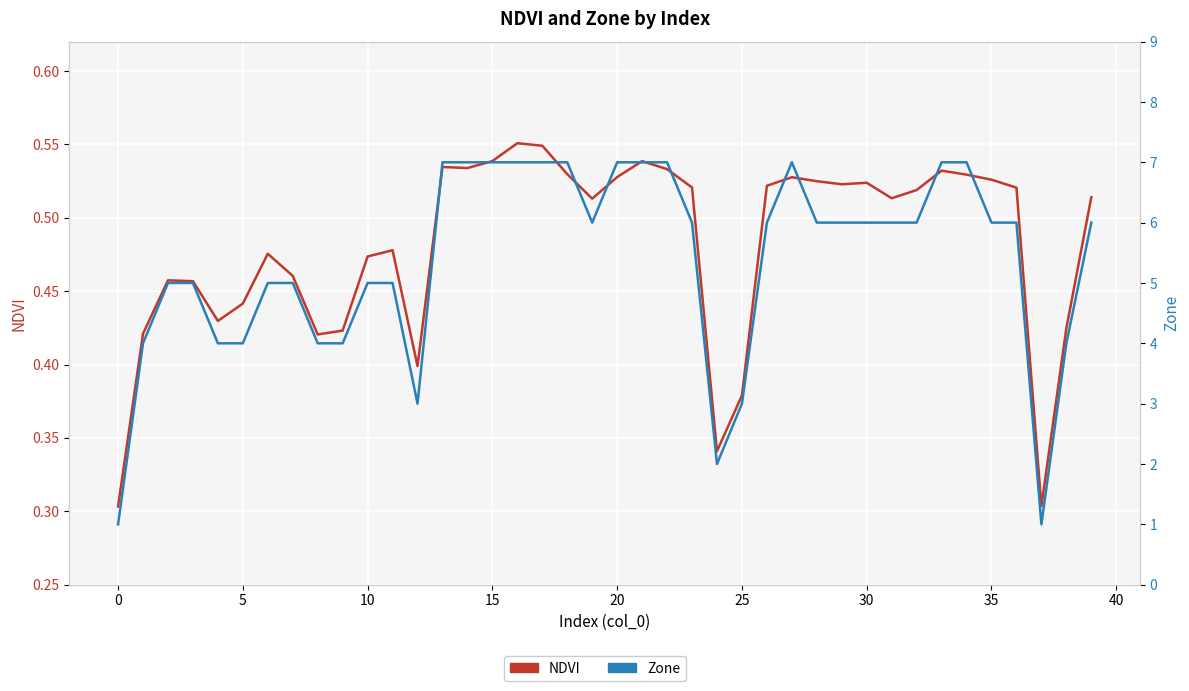

Between 31 and 10, which is larger?

31